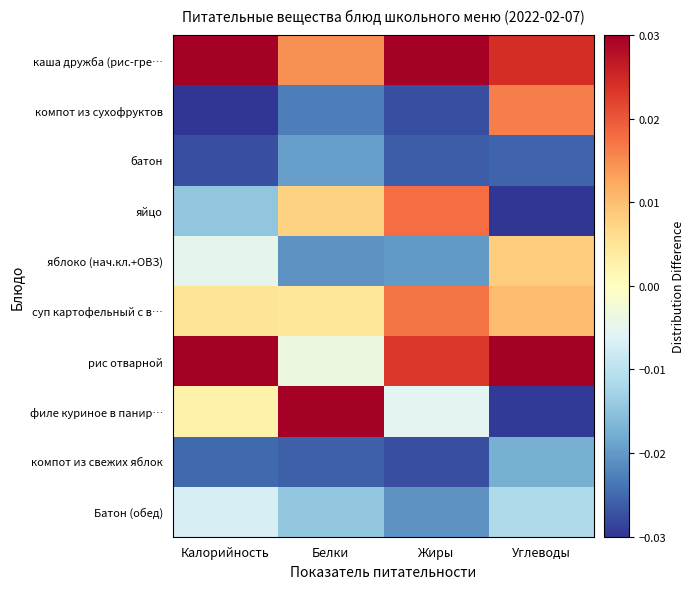

What is the difference between the highest and lowest values at Калорийность?

0.1